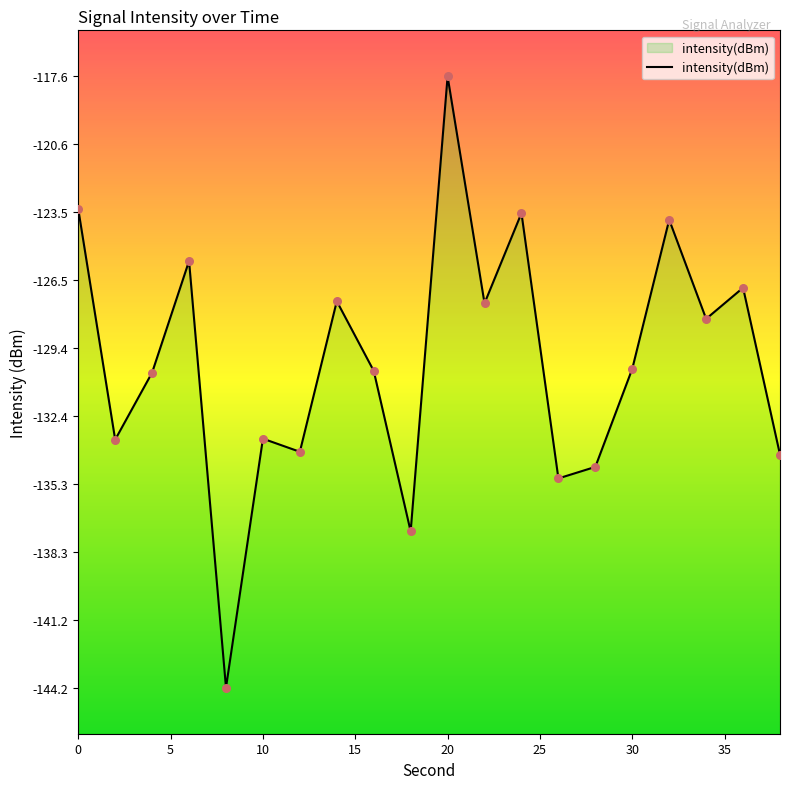

Which has a higher value, 26 or 2?

2